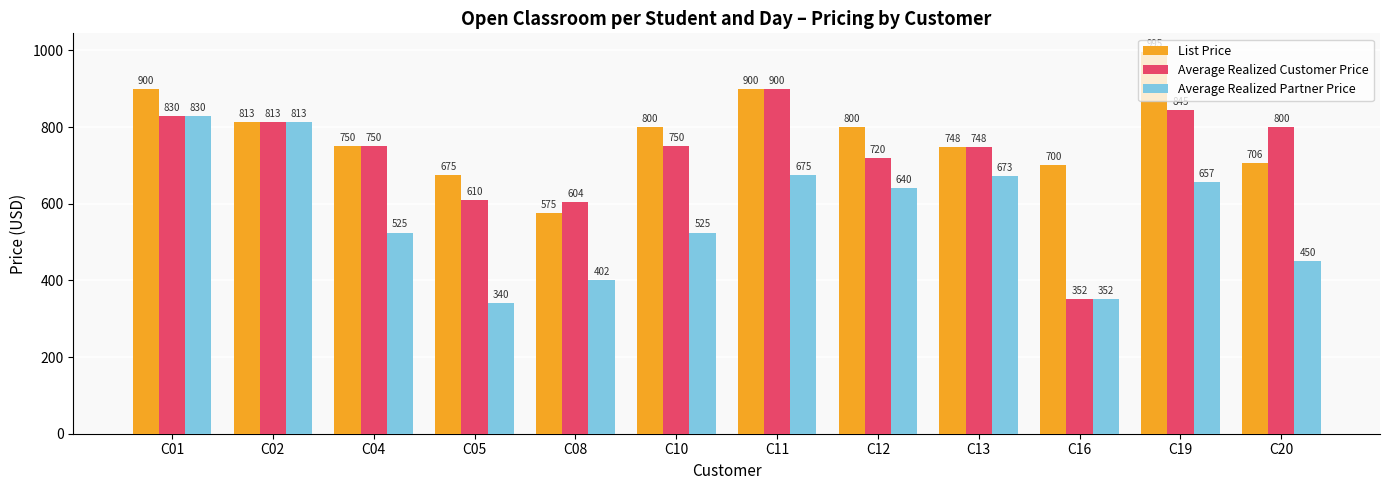

Count the number of data series in this chart.

3